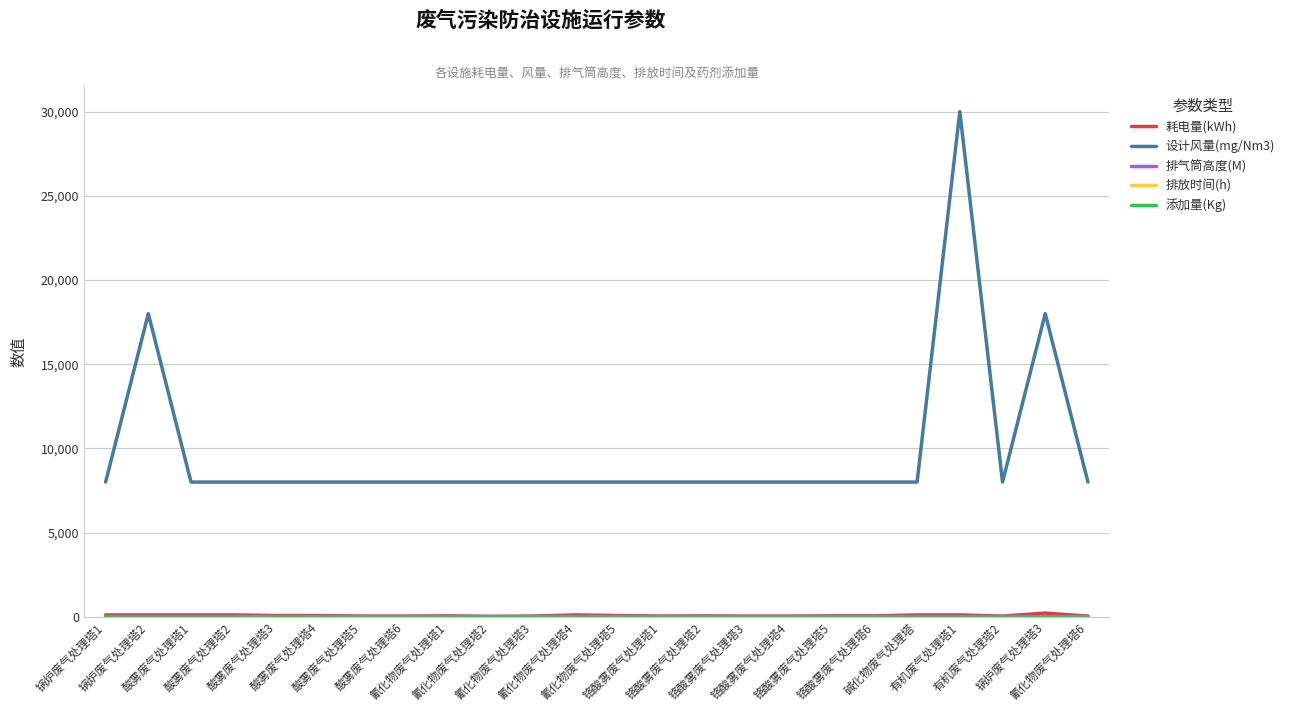

What position from the right is 酸雾废气处理塔1?

22